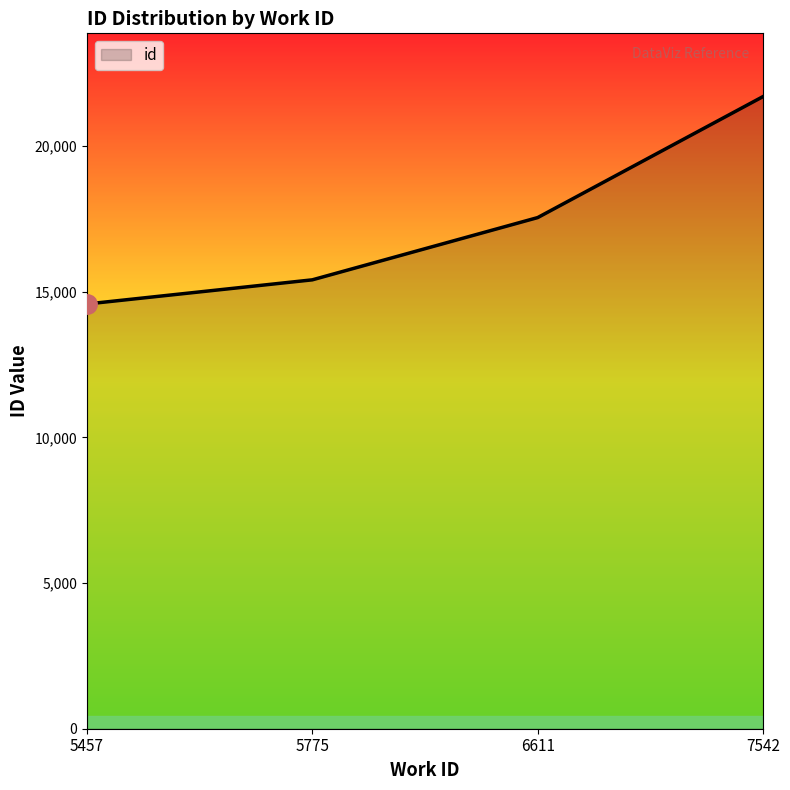

What is the difference between the values at 7542 and 5775?

6292